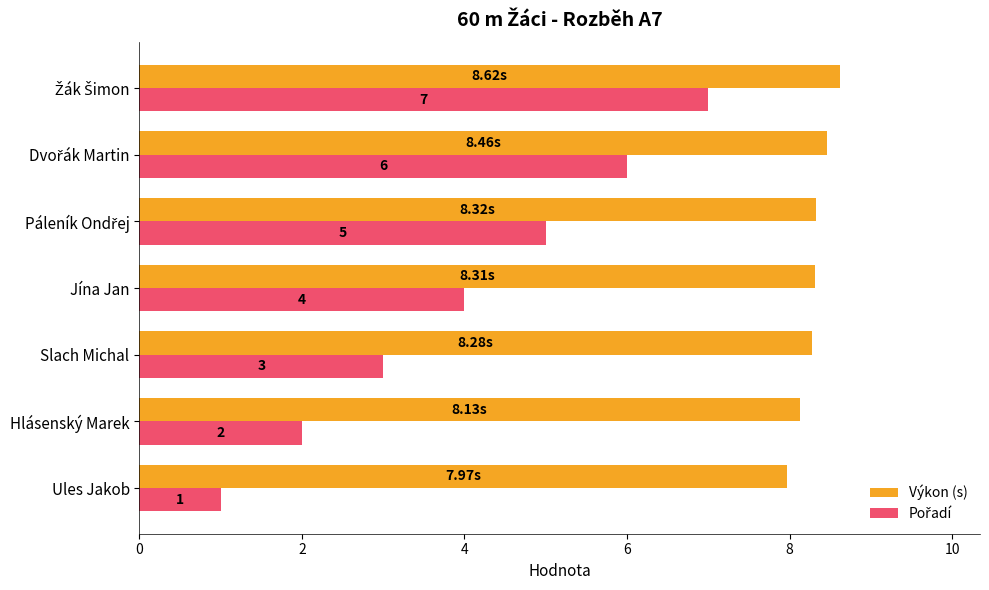

At how many categories does at least one series exceed 5?

7